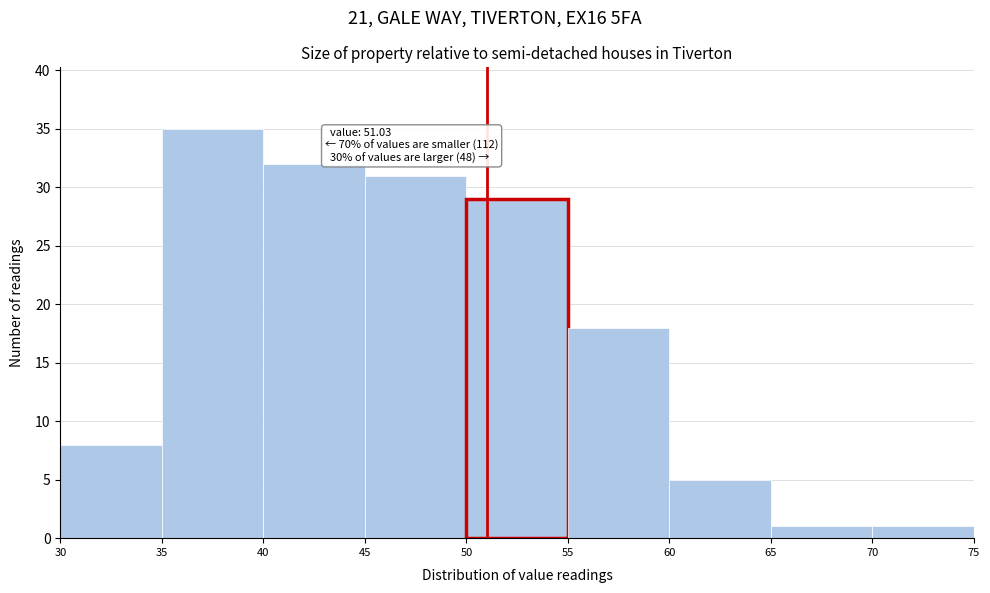

Over which range of the x-axis is the bar tallest?

35 to 40